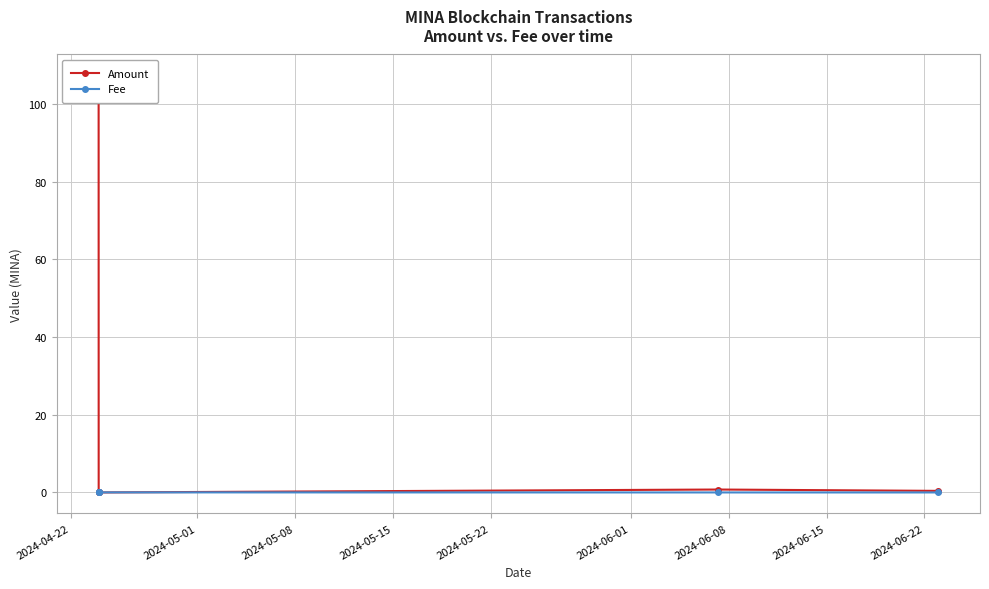

Is this an area chart (filled region under the line)?

No